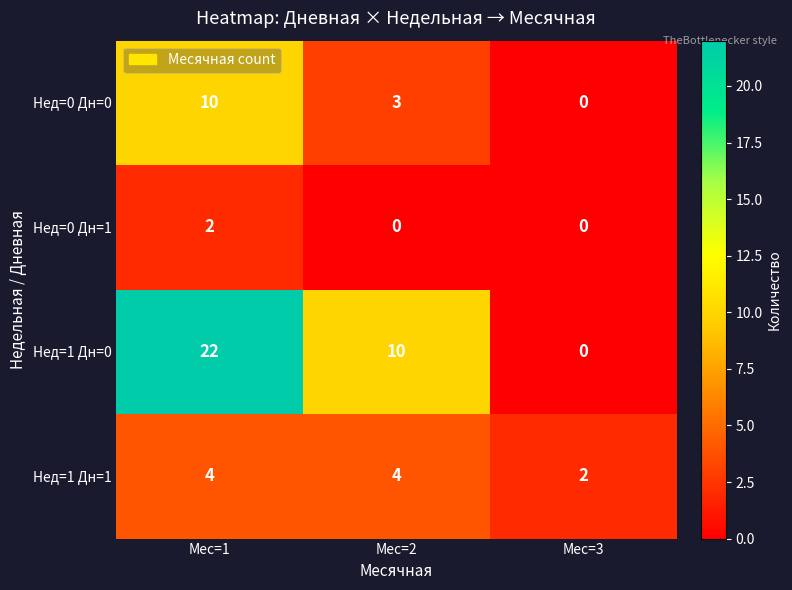

At which label does Нед=1 Дн=0 reach its peak?

Мес=1